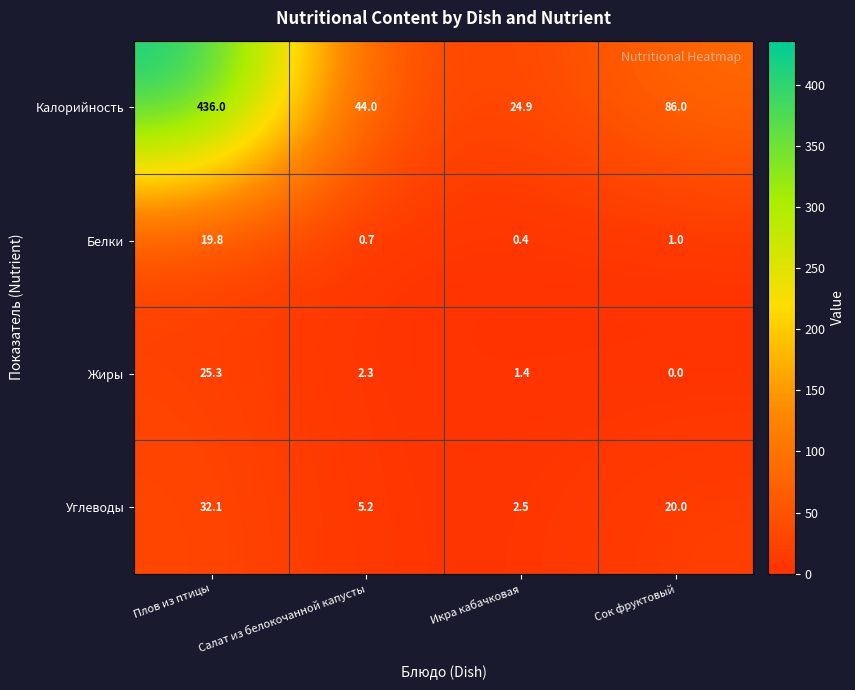

How many distinct data groups are displayed?

4